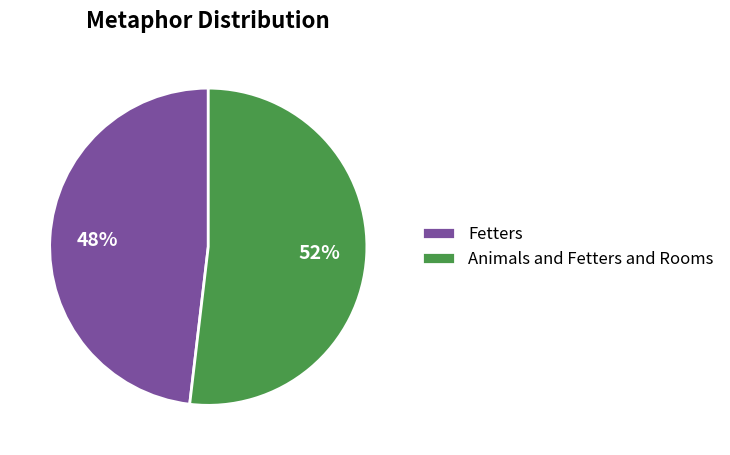

How many slices are in this pie chart?

2